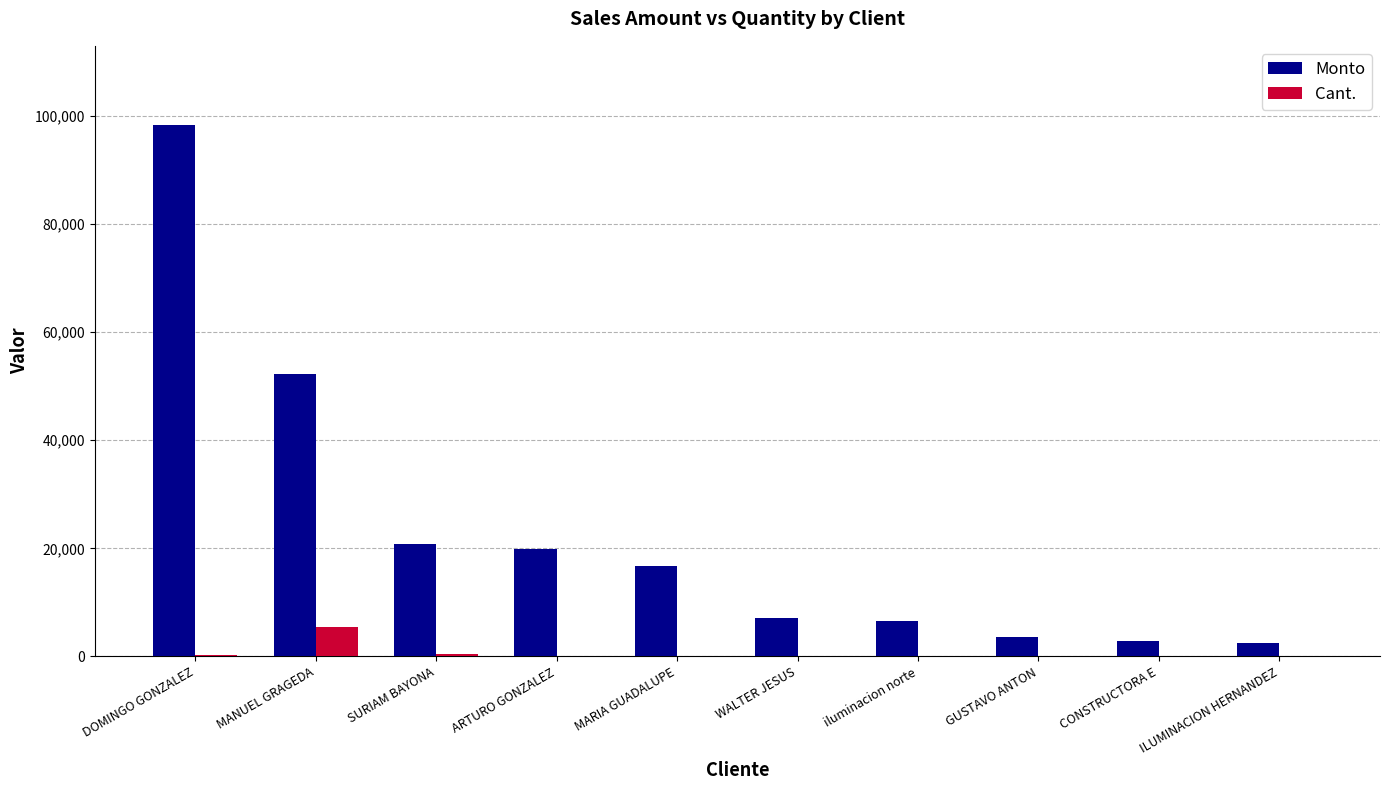

Is it true that Monto equals 2780 at CONSTRUCTORA E?

True